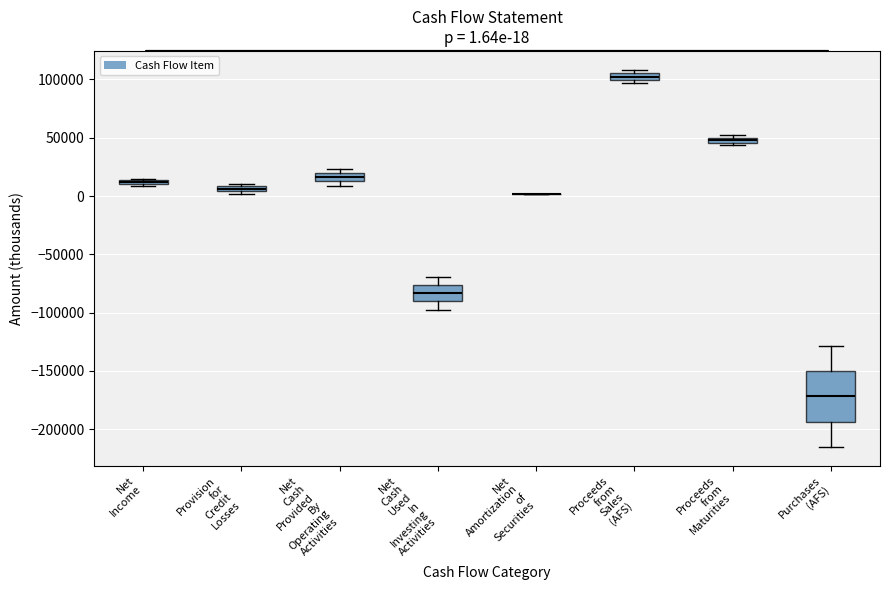

Which box is the tallest, from its lower edge to its upper edge?

Purchases (AFS)